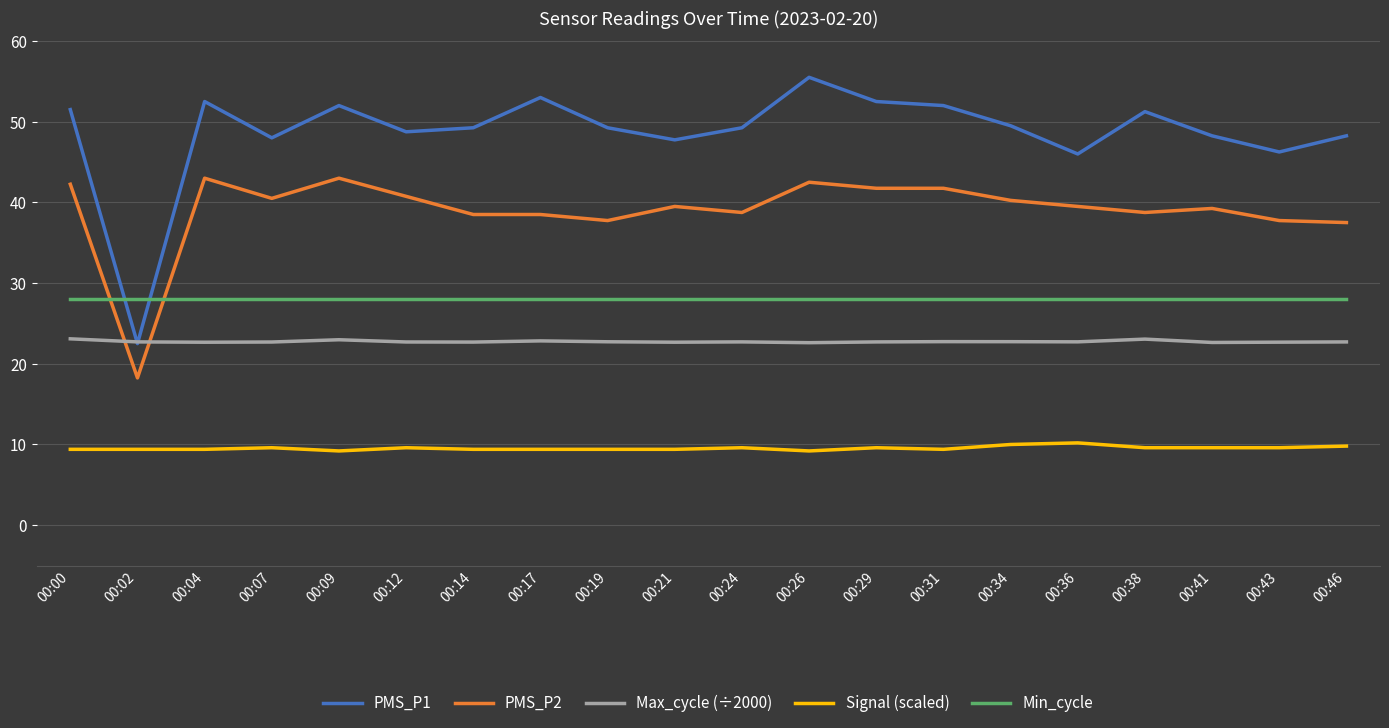

Is the value of PMS_P2 at 00:36 greater than the value of Min_cycle at 00:46?

Yes